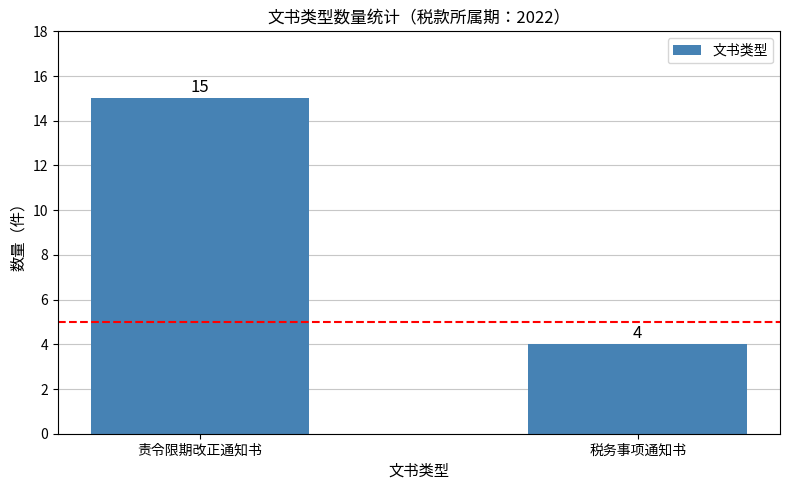

List the labels in order of value, largest first.

责令限期改正通知书, 税务事项通知书